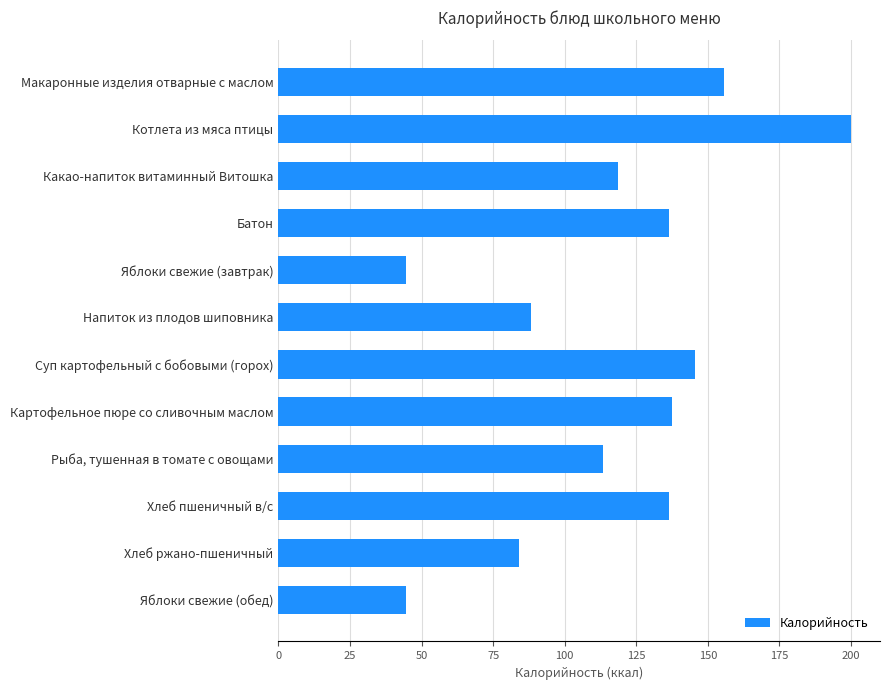

What is the sum of all values?

1405.0